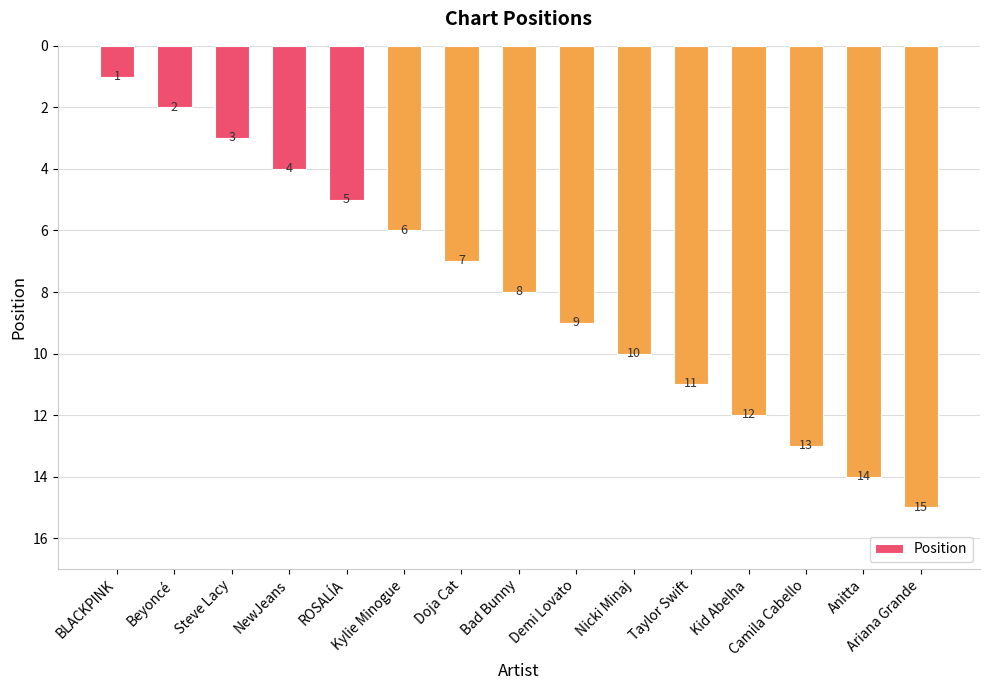

Rank the categories by value from lowest to highest.

BLACKPINK, Beyoncé, Steve Lacy, NewJeans, ROSALÍA, Kylie Minogue, Doja Cat, Bad Bunny, Demi Lovato, Nicki Minaj, Taylor Swift, Kid Abelha, Camila Cabello, Anitta, Ariana Grande